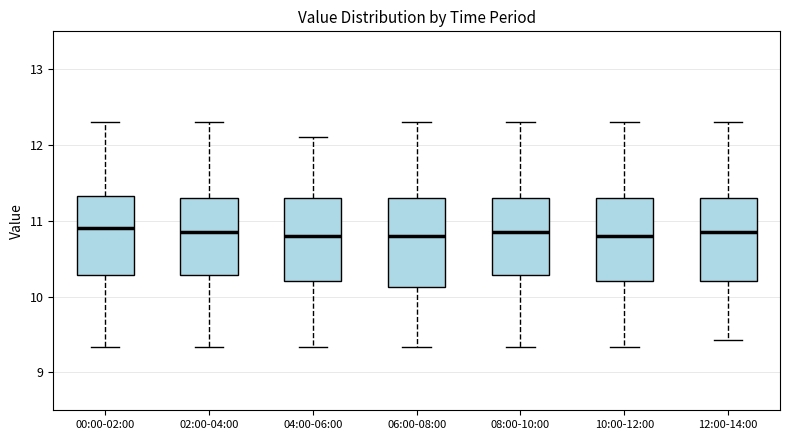

Where is the upper edge of the box for 10:00-12:00 on the y-axis? The values are not printed on the chart, so give them approximately, as read against the axis.

11.3